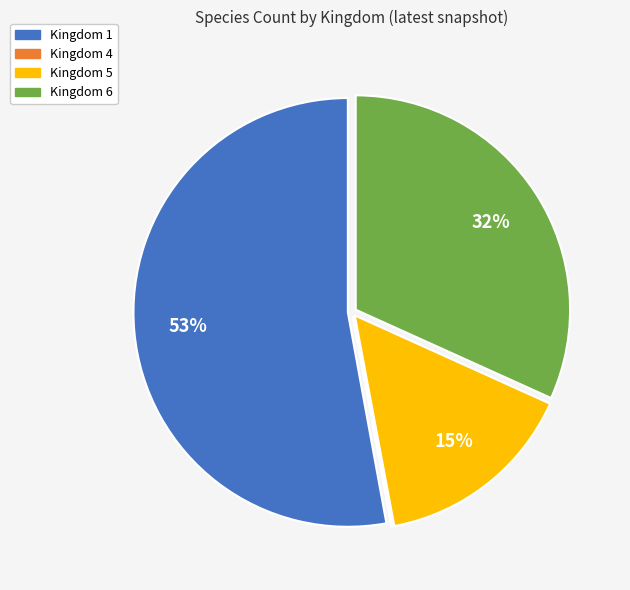

Is there a majority slice in this chart?

Yes